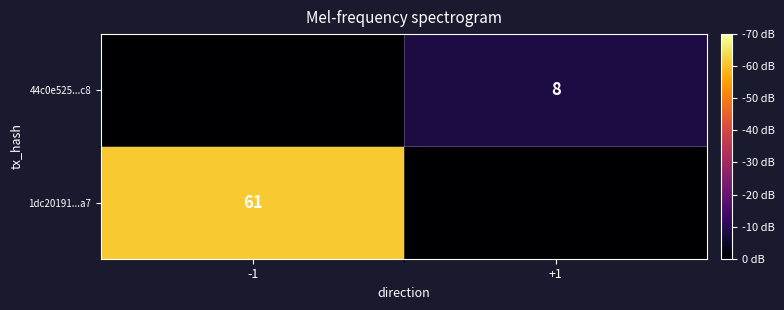

Is it true that 44c0e525...c8 equals 4 at +1?

False